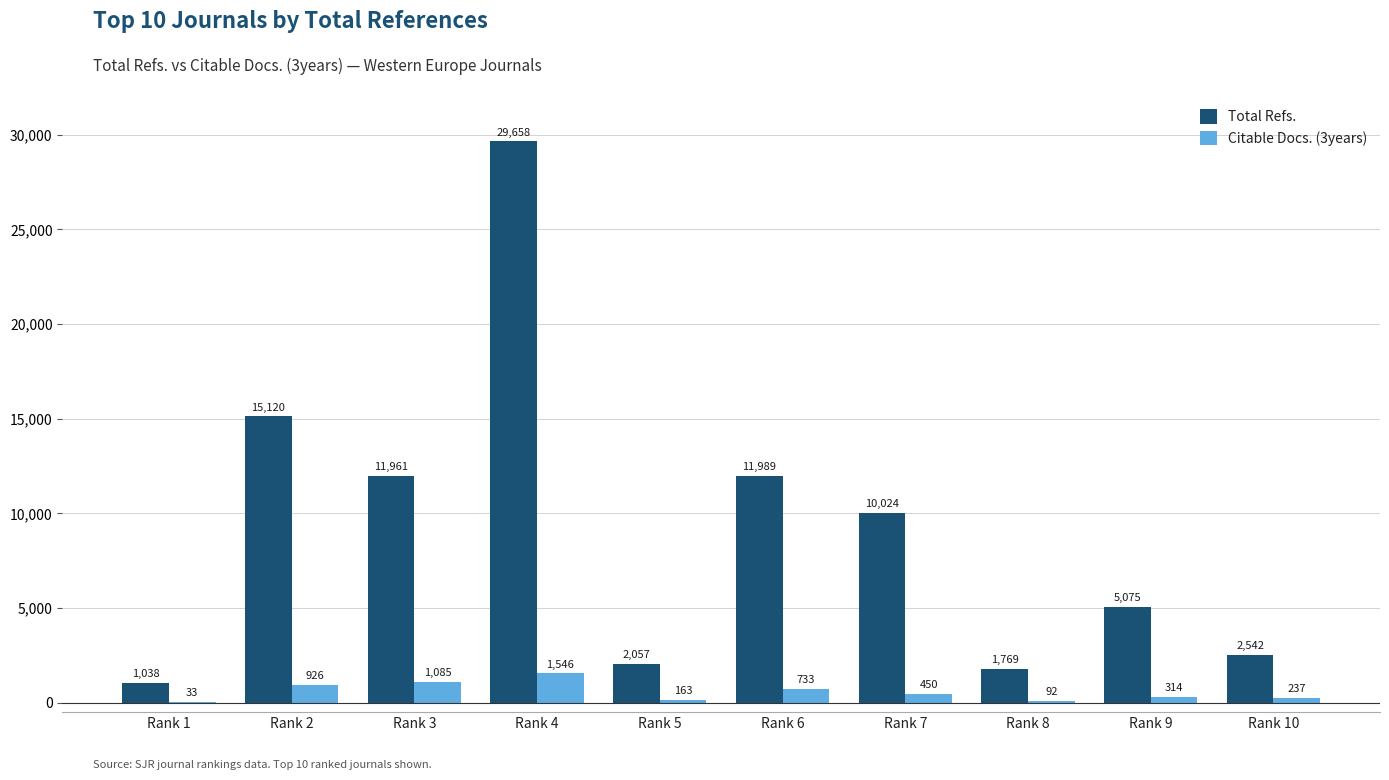

Reading left to right, transcribe all the data shown in this chart.

Total Refs.: 1038	15120	11961	29658	2057	11989	10024	1769	5075	2542
Citable Docs. (3years): 33	926	1085	1546	163	733	450	92	314	237